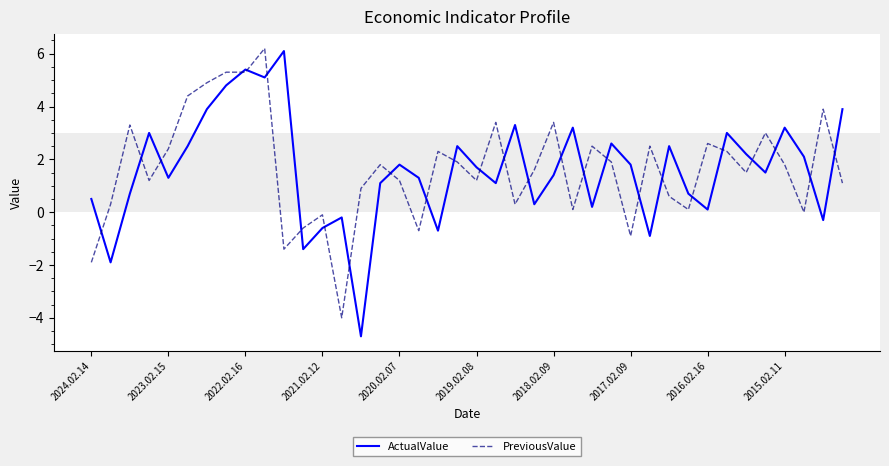

Which series has the largest range (max minus min)?

ActualValue